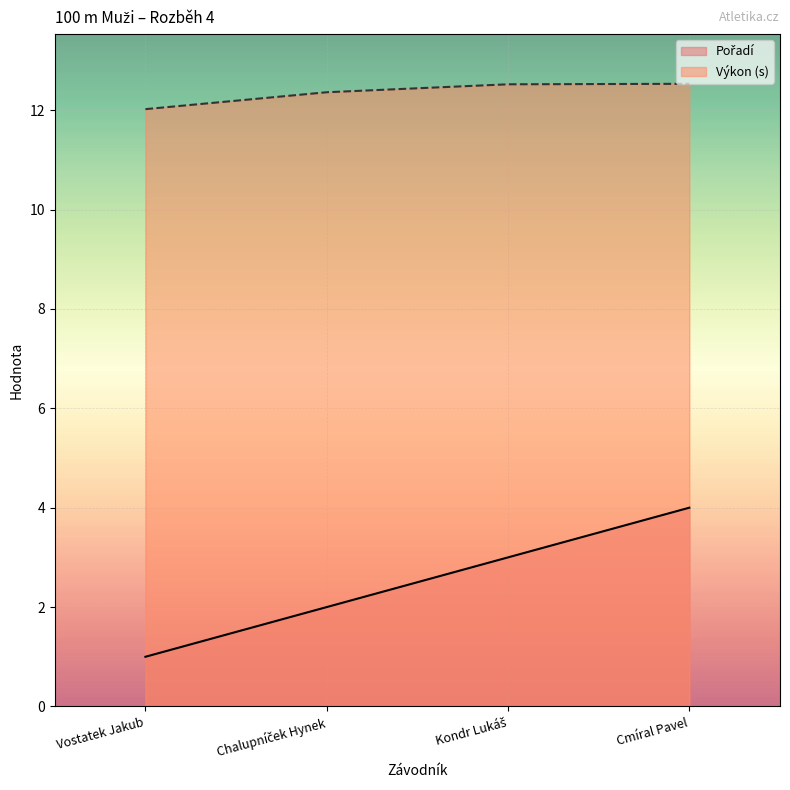

What is the sum of the Pořadí values at Chalupníček Hynek and Vostatek Jakub?

3.0